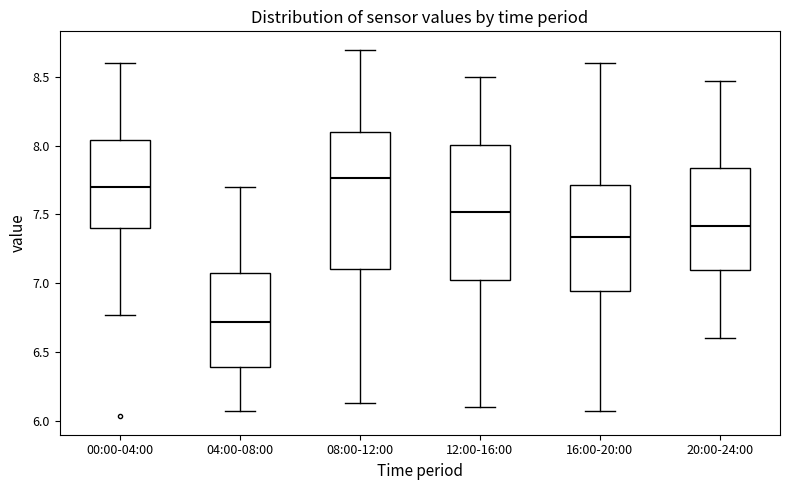

Which box has the lowest median line?

04:00-08:00